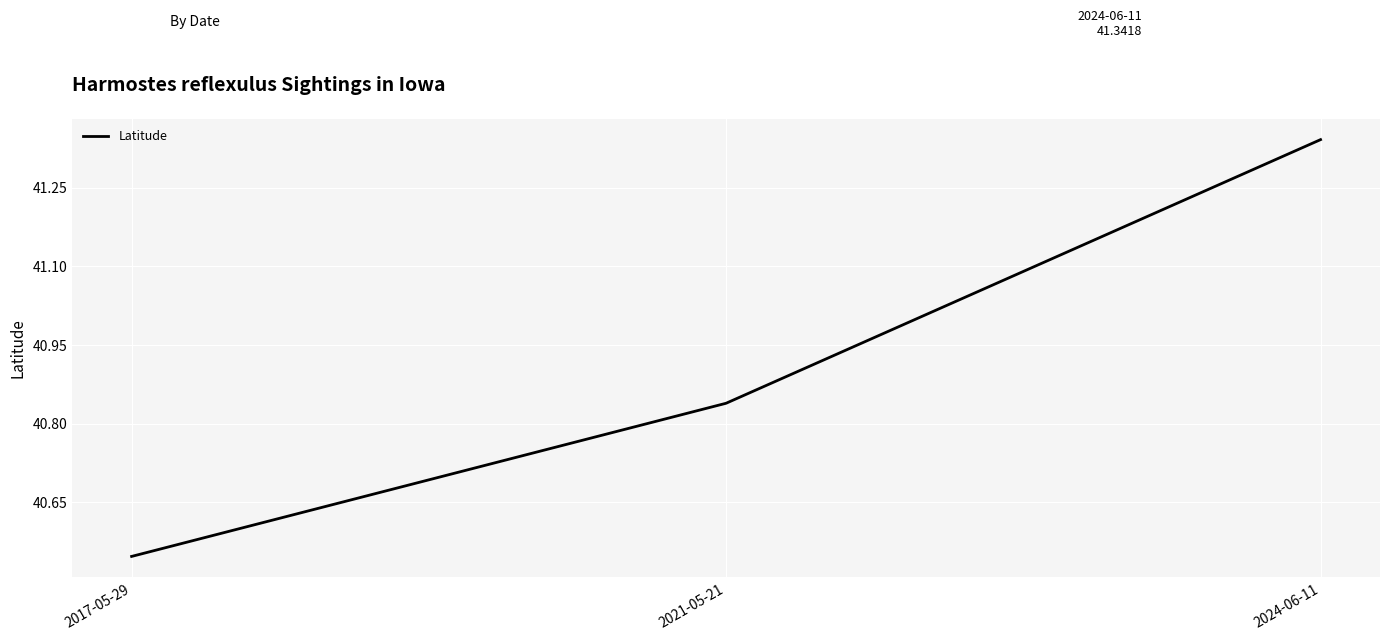

List the labels in order of value, smallest first.

2017-05-29, 2021-05-21, 2024-06-11